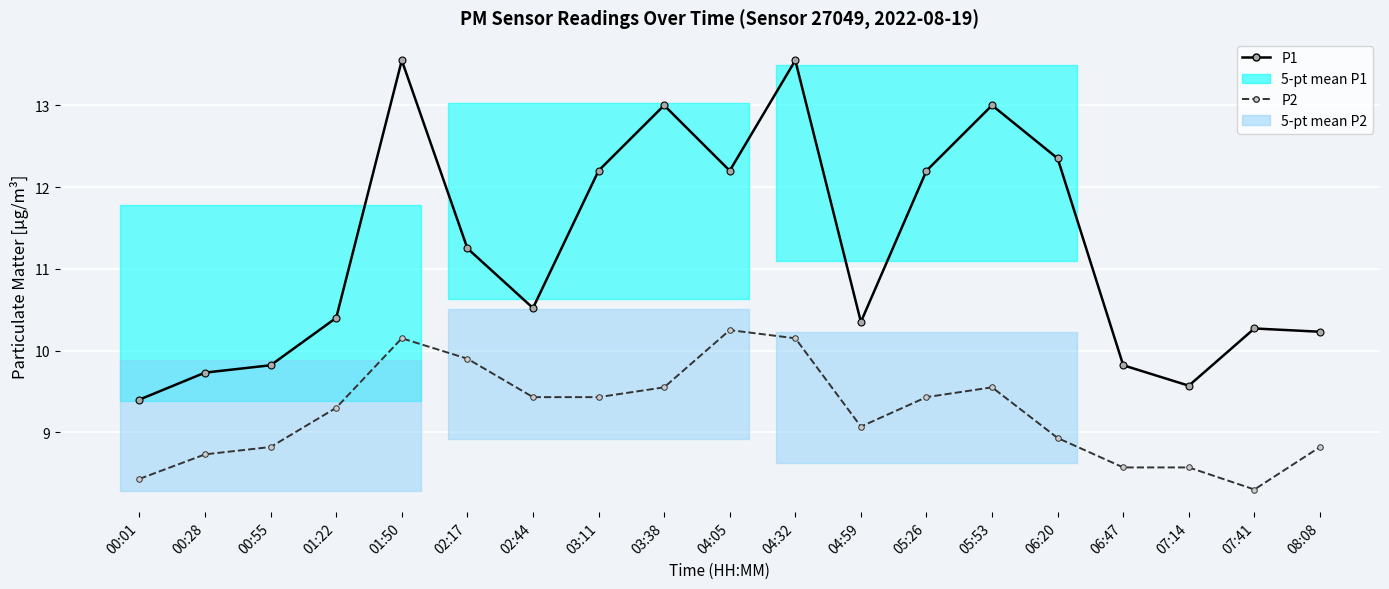

Rank the series by their maximum value, from lowest to highest.

P2, P1